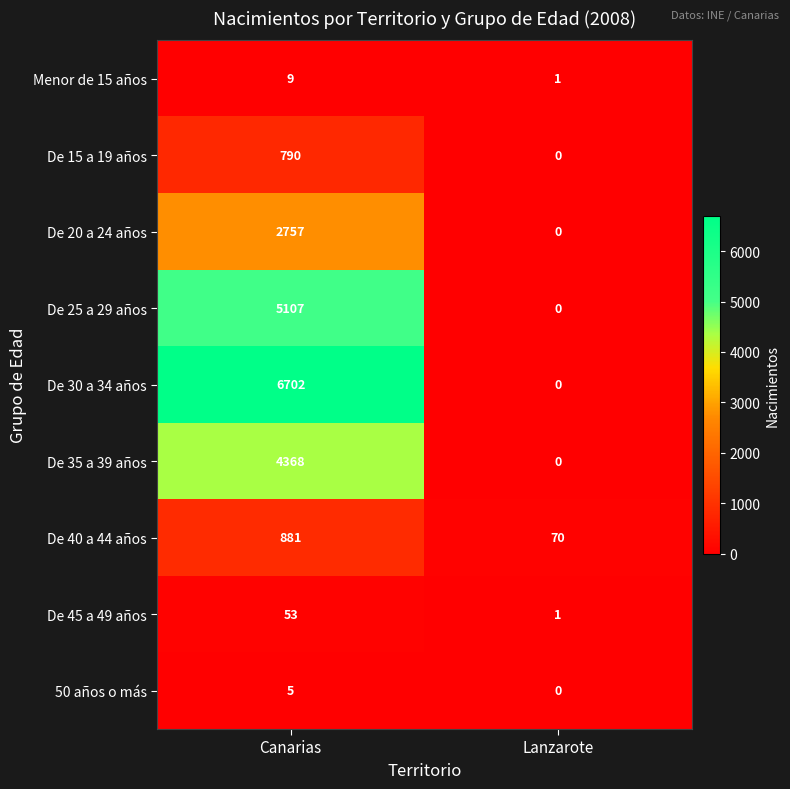

What is the average value of the De 35 a 39 años series?

2184